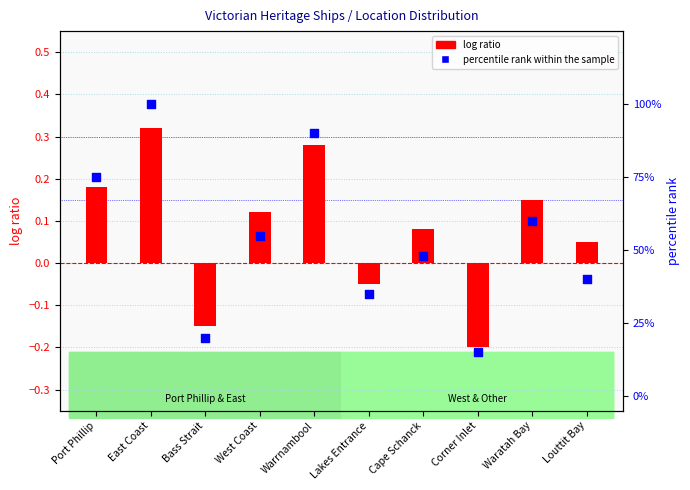

Which series contains the highest Y value?

percentile rank within the sample